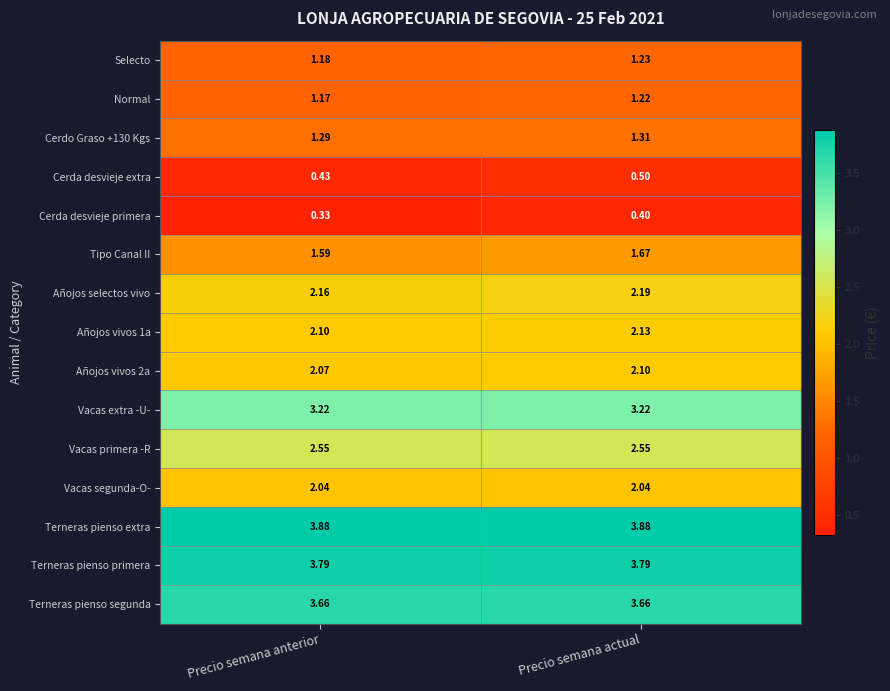

How many series are shown in this chart?

15